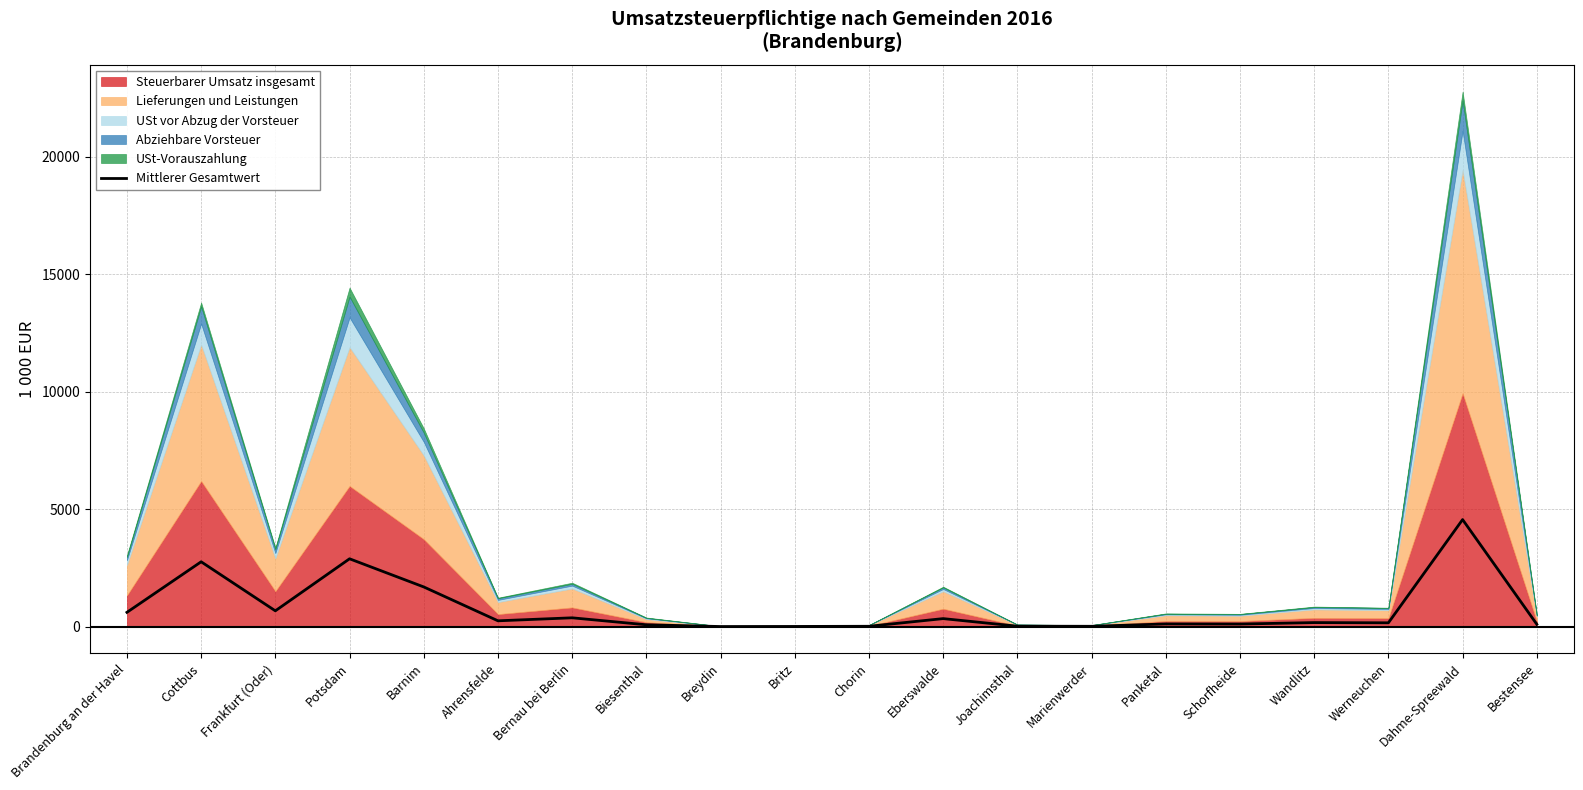

What is the difference between the values at Biesenthal and Marienwerder?

64.4